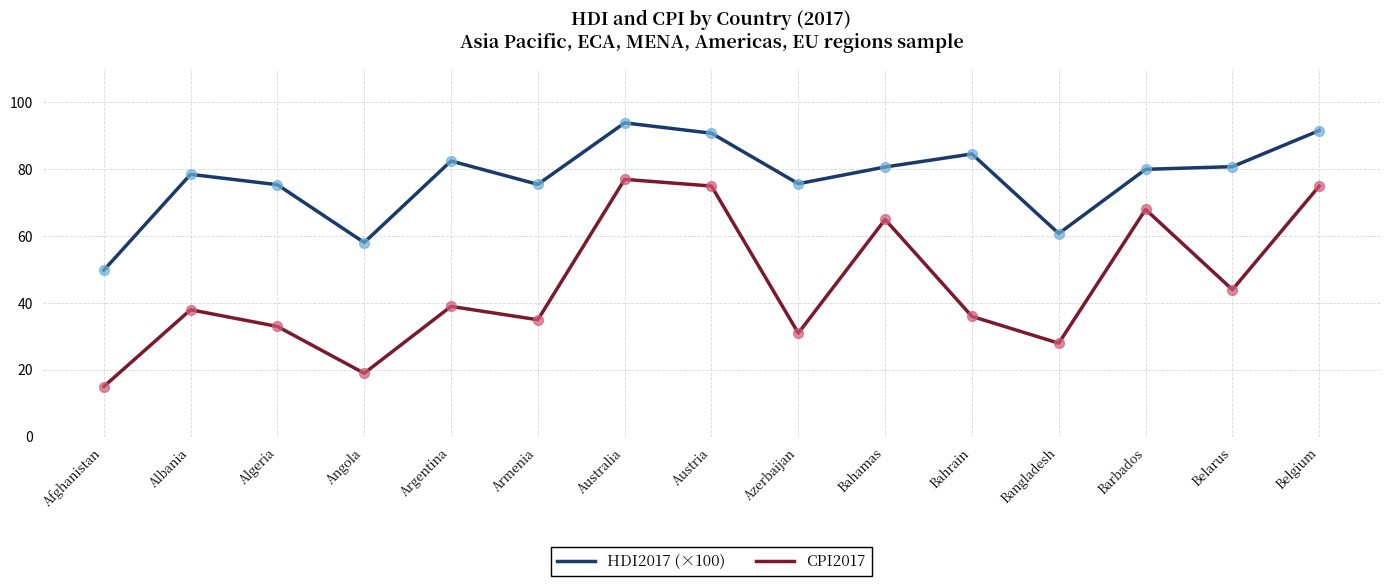

At which category is the sum across all series the highest?

Australia